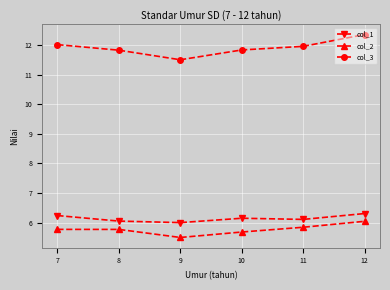

Which series has the largest range (max minus min)?

col_3